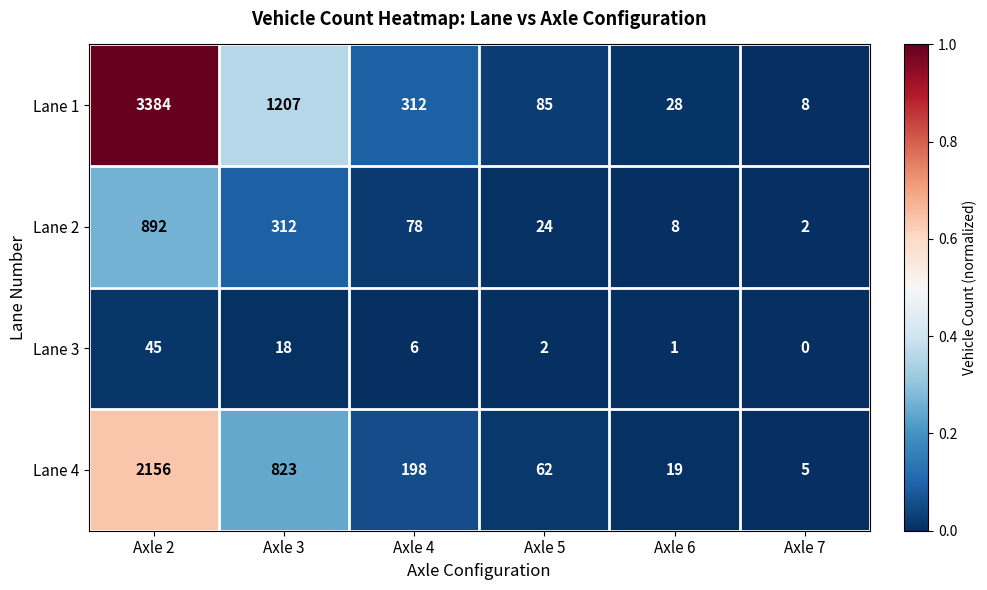

At how many categories does at least one series exceed 0?

6